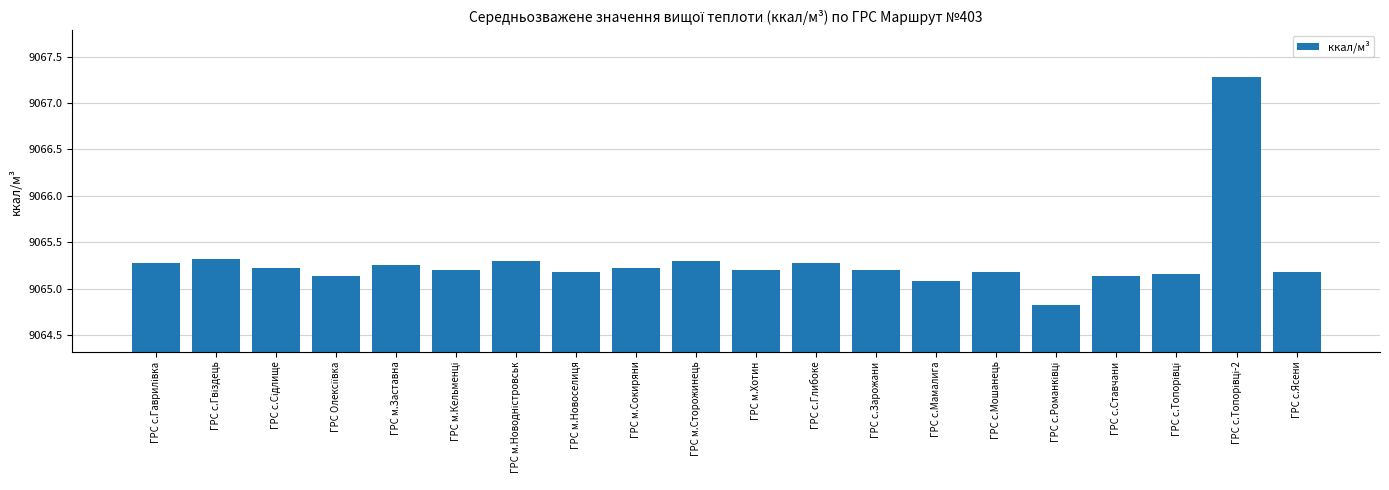

What is the maximum value shown in the chart?

9067.3